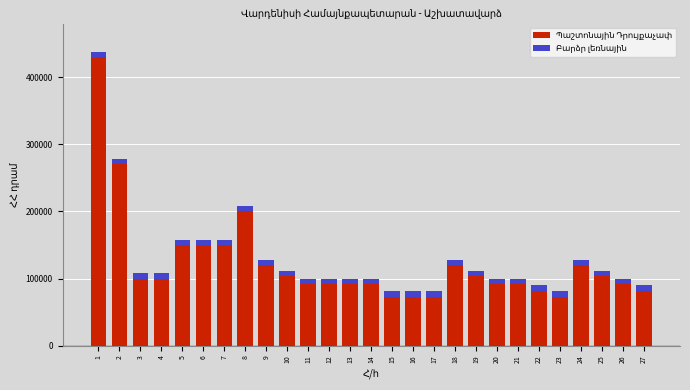

Which series has the largest total across all categories?

Պաշտոնային Դրույքաչափ